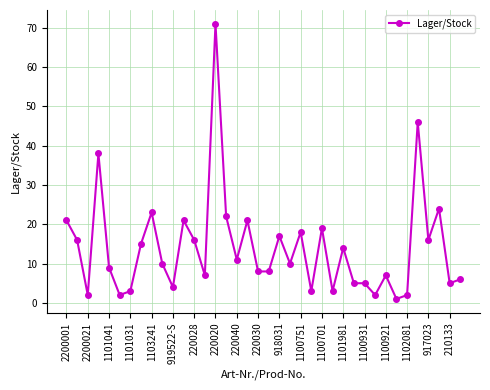

What is the maximum value shown in the chart?

71